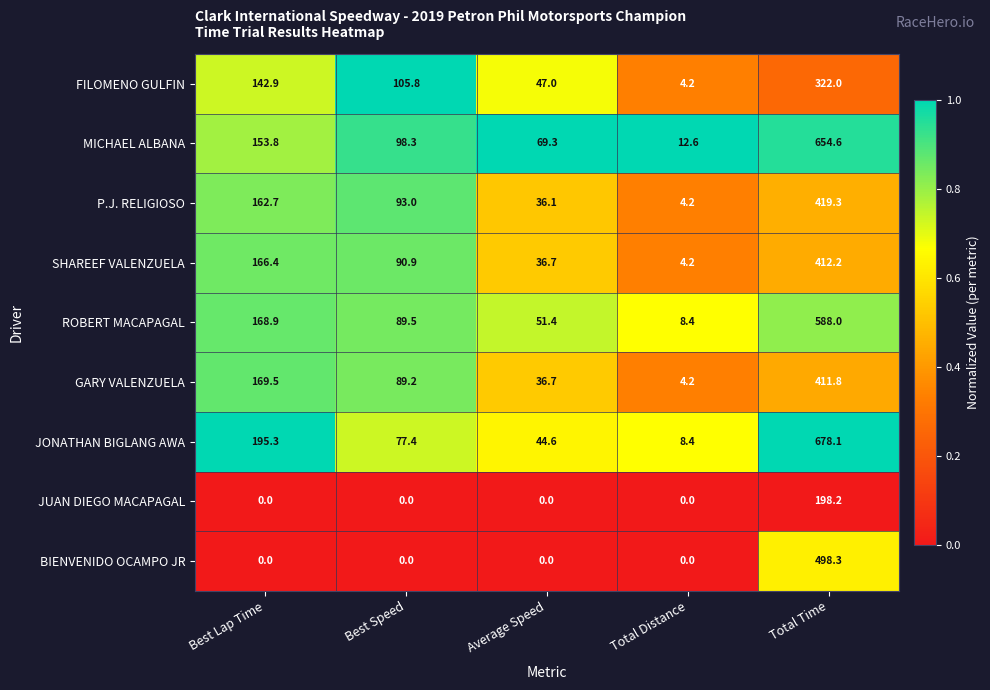

What is the spread (max minus min) of values at Best Lap Time?

195.3